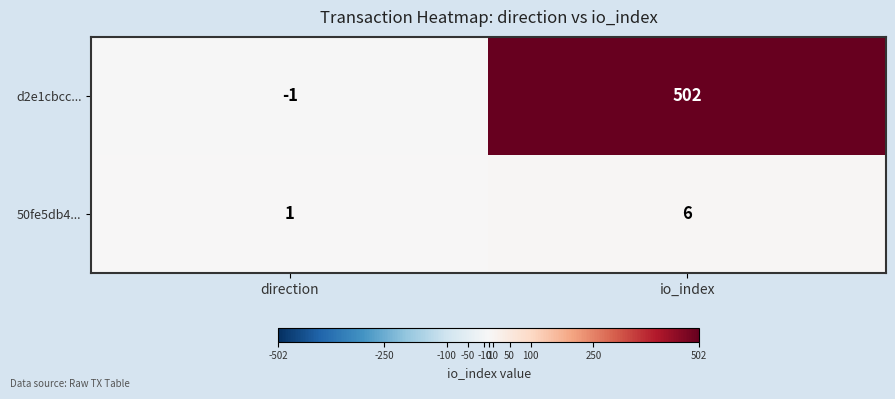

Reading right to left, what are all the values shown in this chart?

d2e1cbcc...: io_index=502	direction=-1
50fe5db4...: io_index=6	direction=1